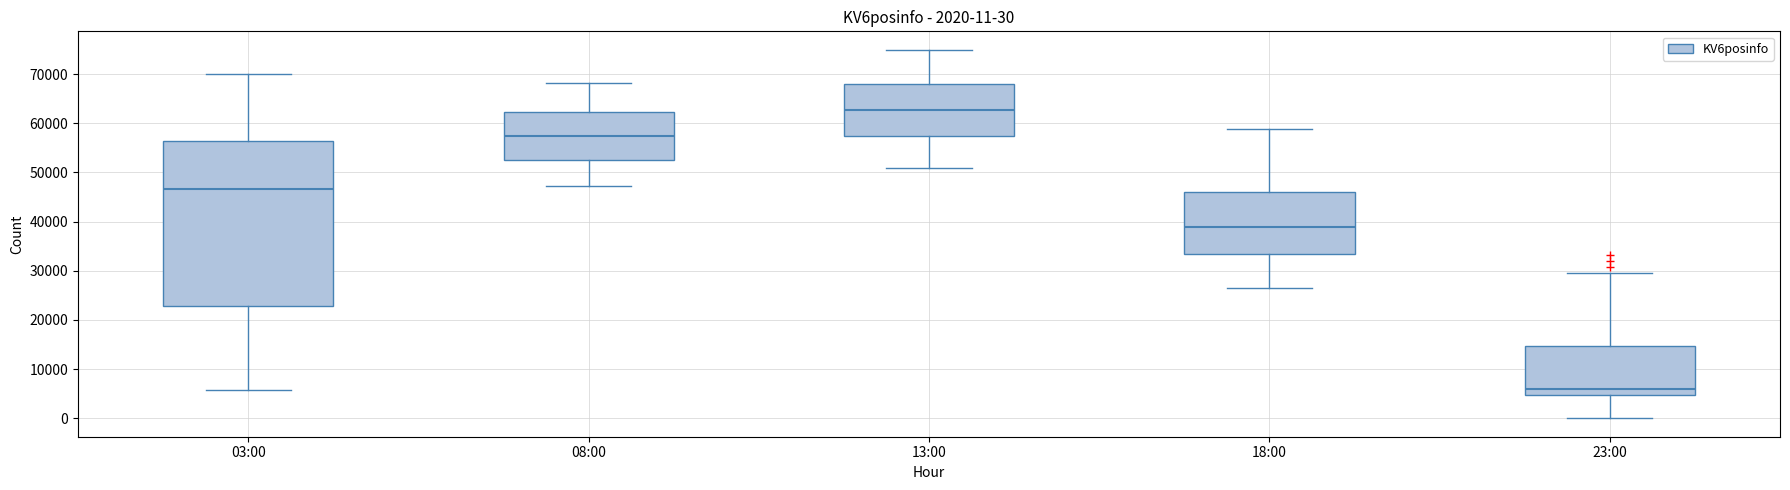

Comparing the boxes themselves (not the whiskers), which one is the tallest?

03:00